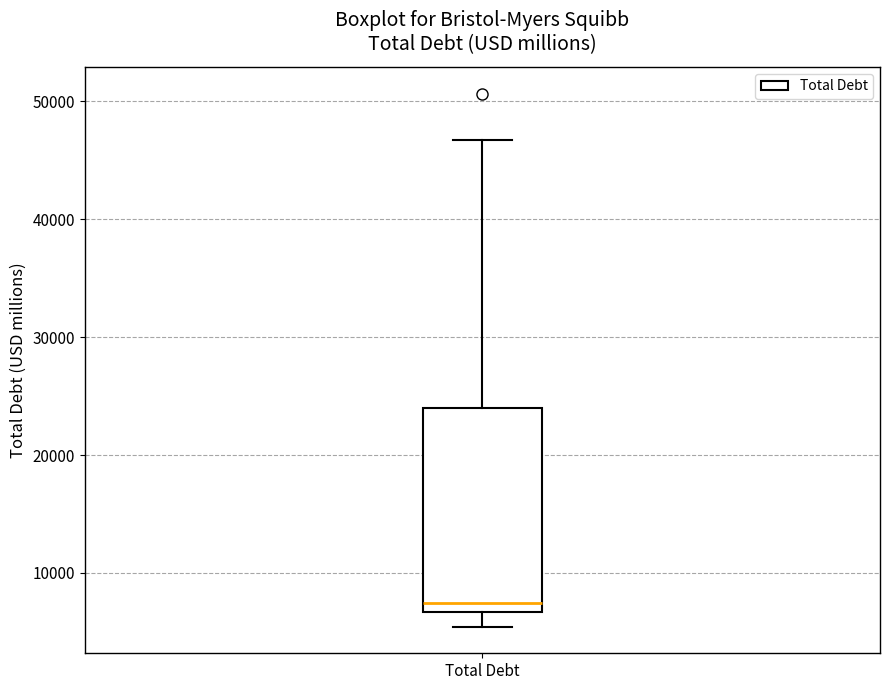

Transcribe this box plot: give where the median line is, the range the box spans, and where the two whiskers end, as read against the y-axis. The values are not printed on the chart, so give them approximately, as read against the axis.

median 7000 (just above the box's lower edge), box 7000 to 24000, whiskers 5000 to 47000